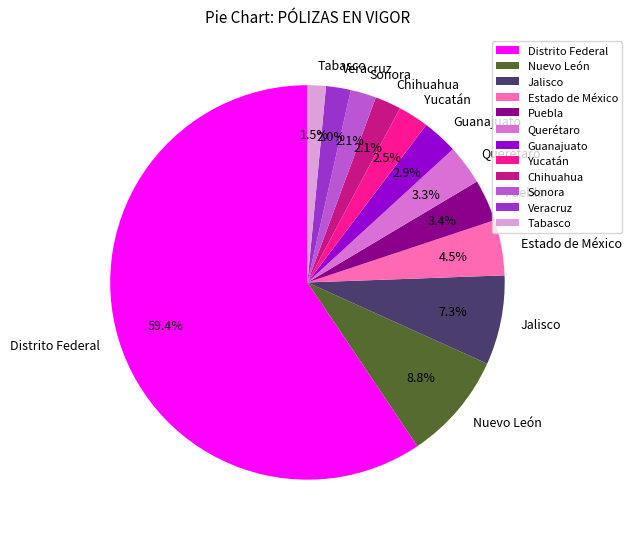

To the nearest percent, what is the difference between the Querétaro and Nuevo León slice percentages?

6%